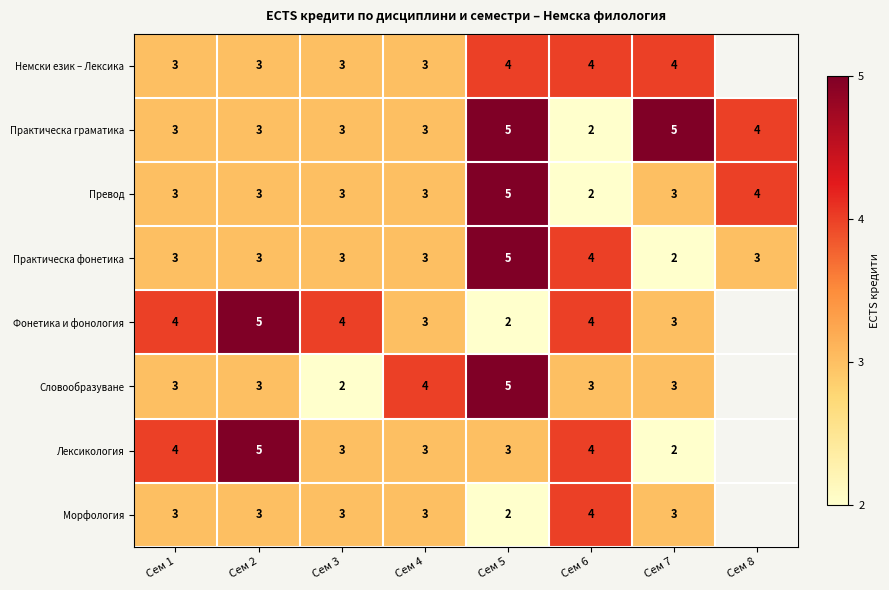

What value does the Практическа фонетика series have at Сем 2?

3